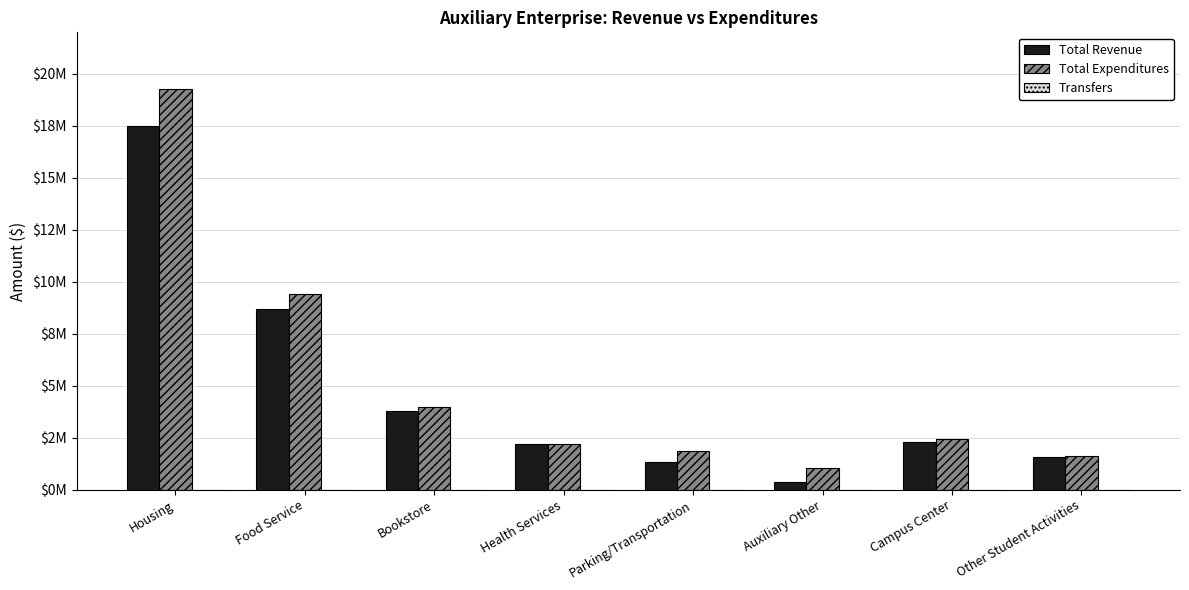

Are the bars horizontal?

No